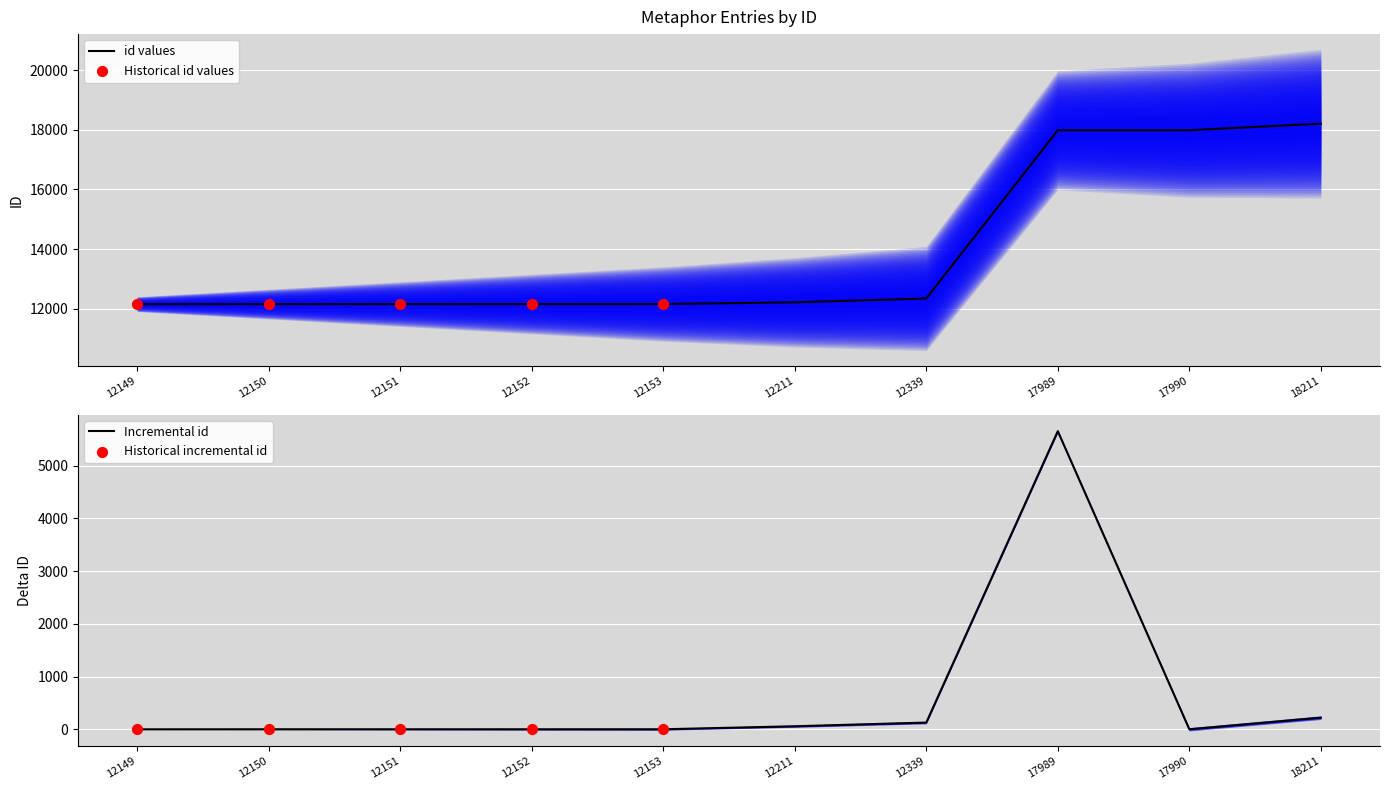

Which has a higher value, 12339 or 17990?

17990